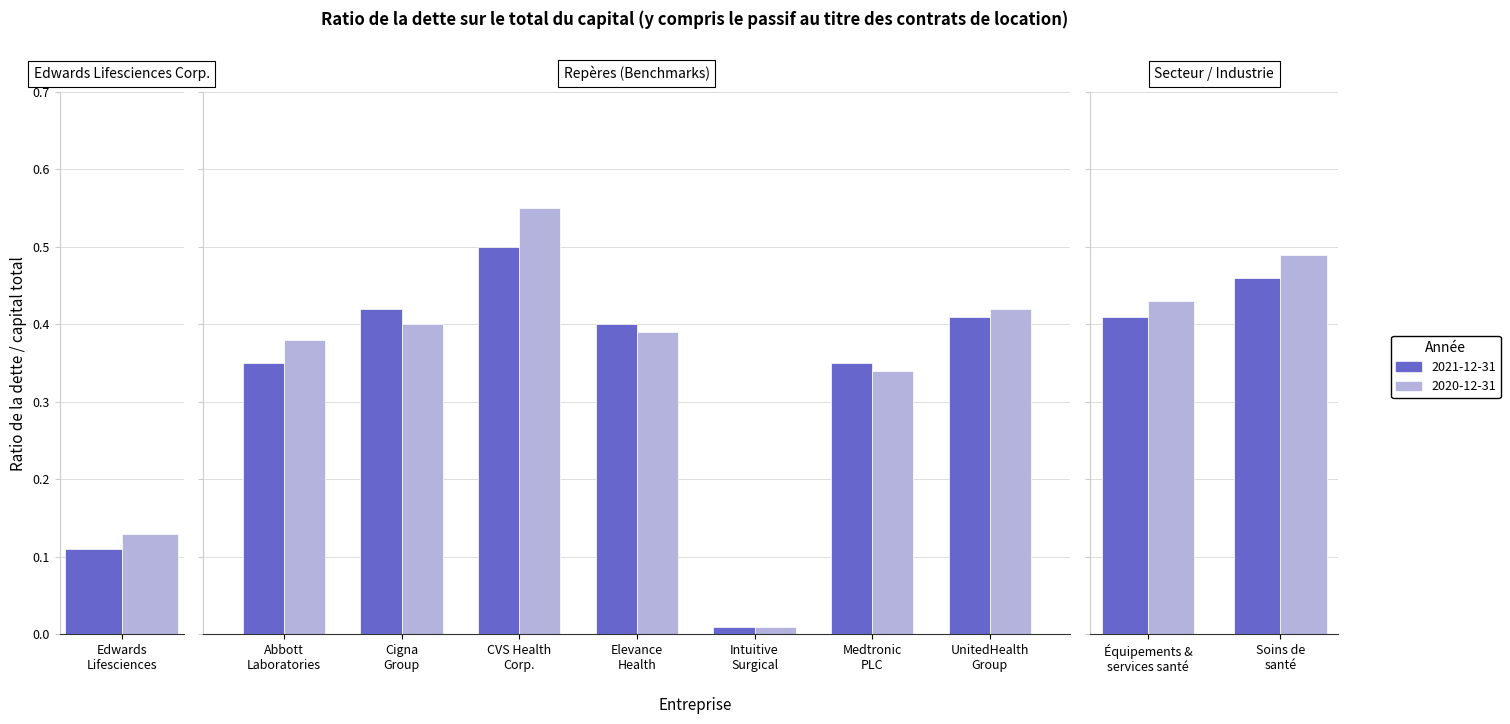

How many bars are there in total?

20